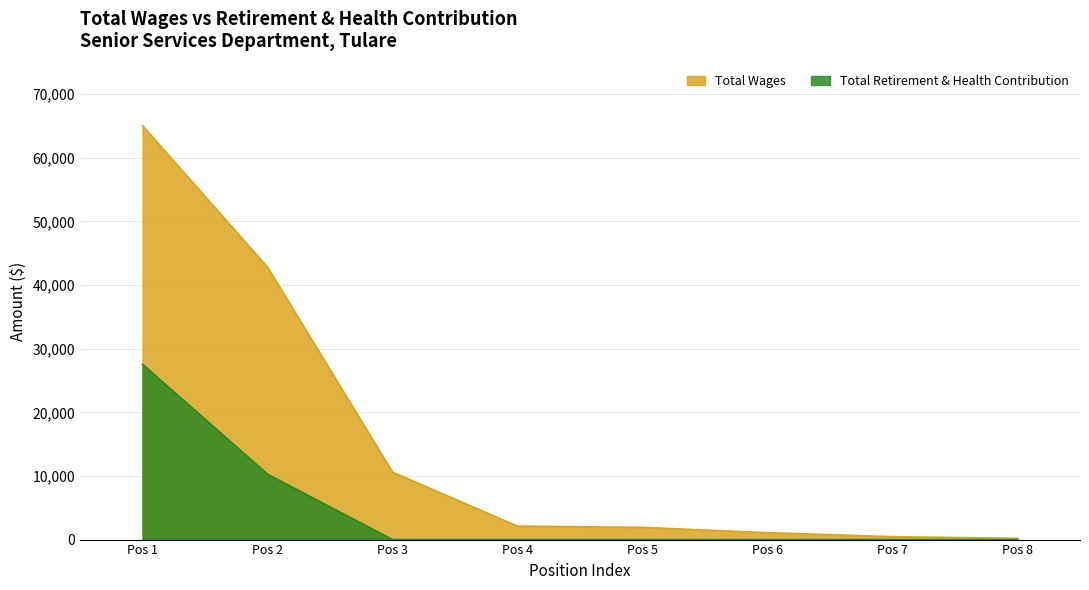

What is the difference between the highest and lowest values at Pos 6?

1080